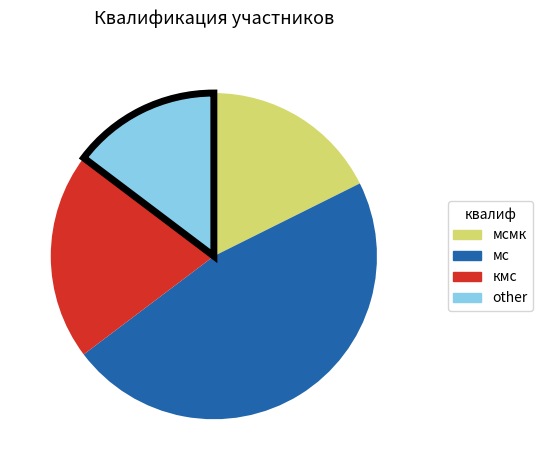

Count the number of slices in the pie.

4